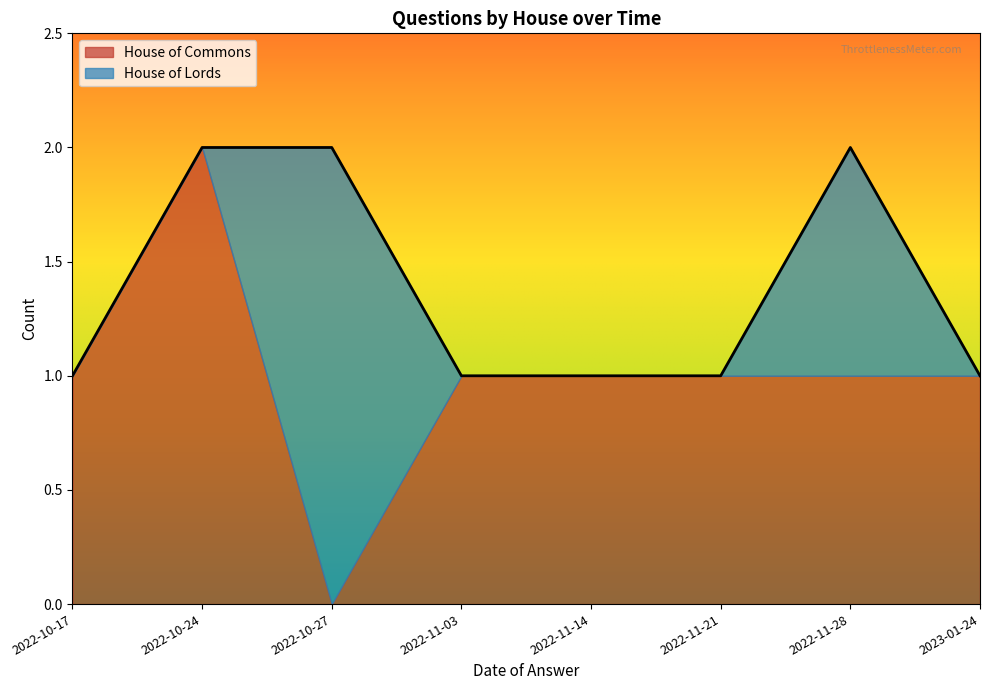

Where do House of Commons and House of Lords first cross each other?

2022-10-24 and 2022-10-27